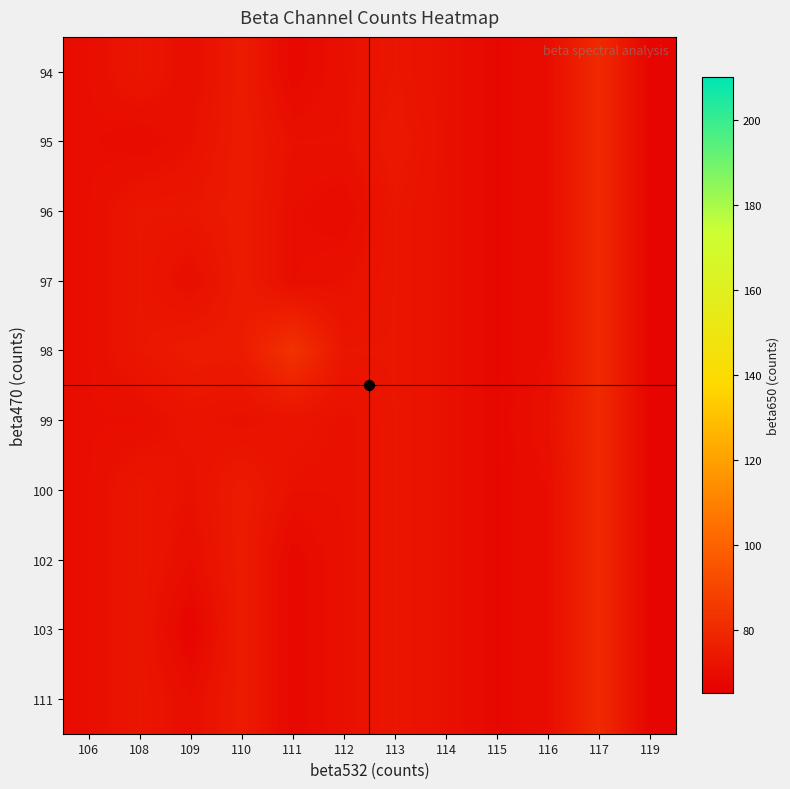

How many data points does each series have?

12